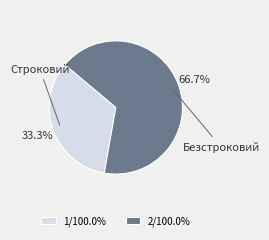

To the nearest percent, what portion does Строковий represent?

33%